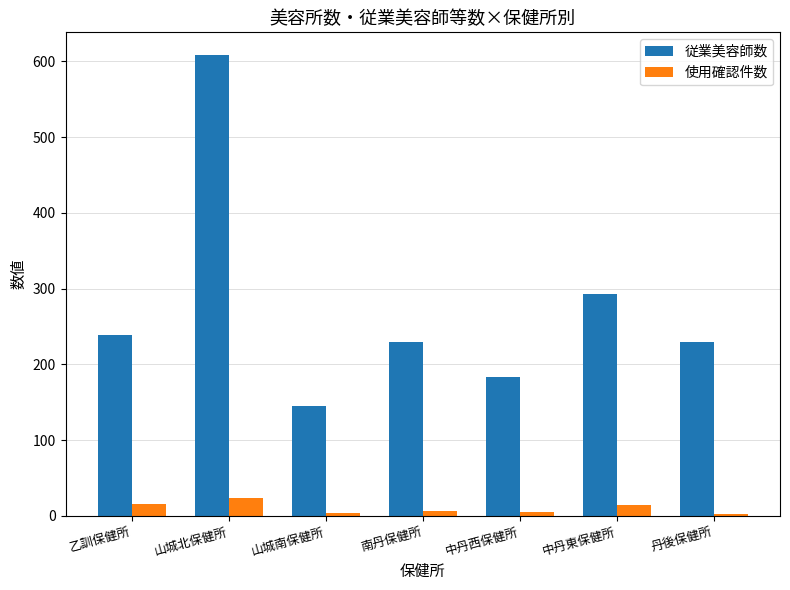

How many groups of bars are there?

7